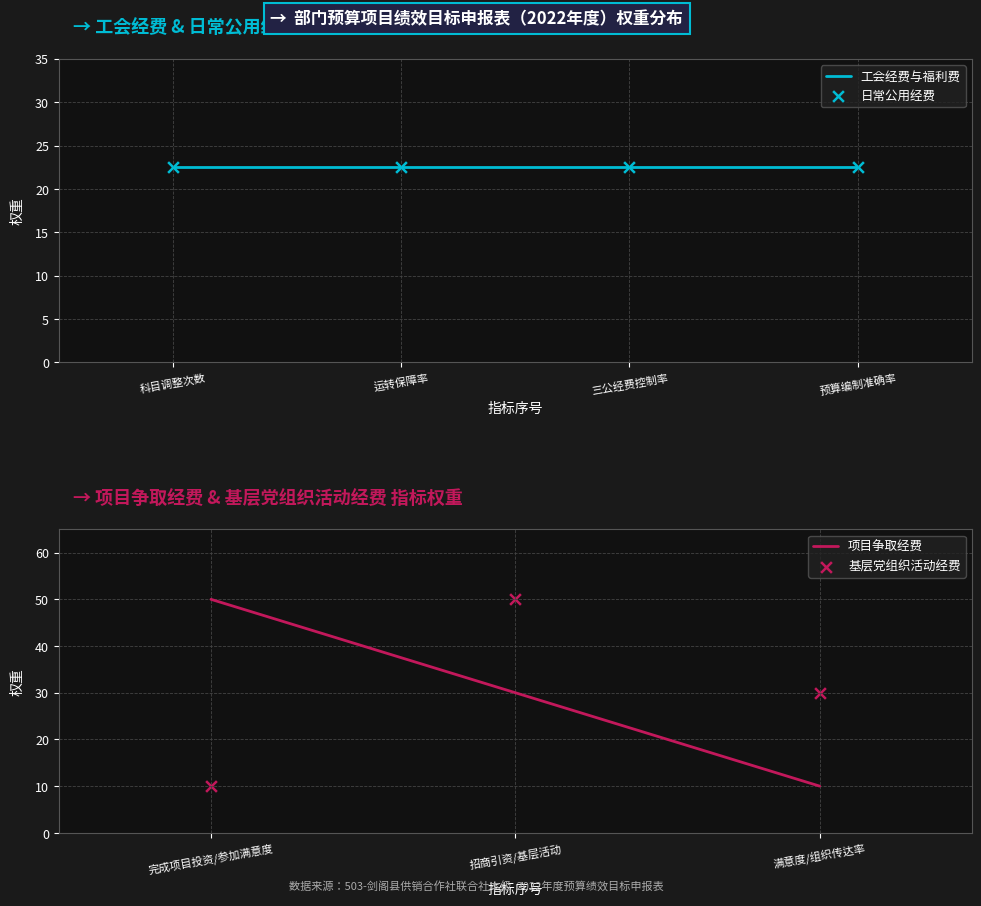

Which series has the largest total across all categories?

项目争取经费